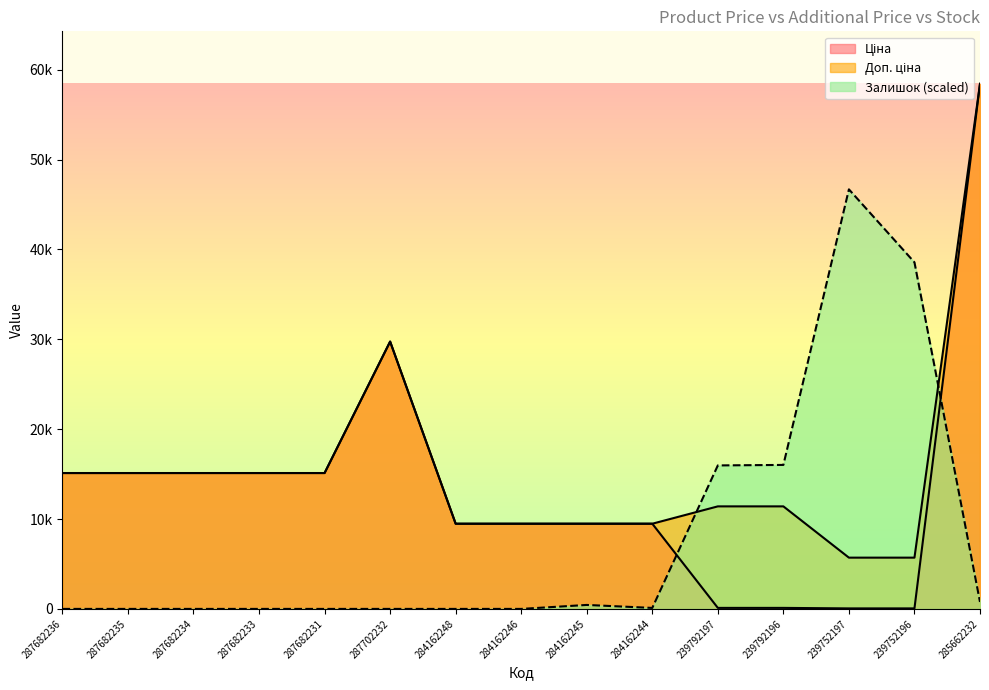

The value of Доп. ціна at 287682234 is 21922.9. True or false?

False